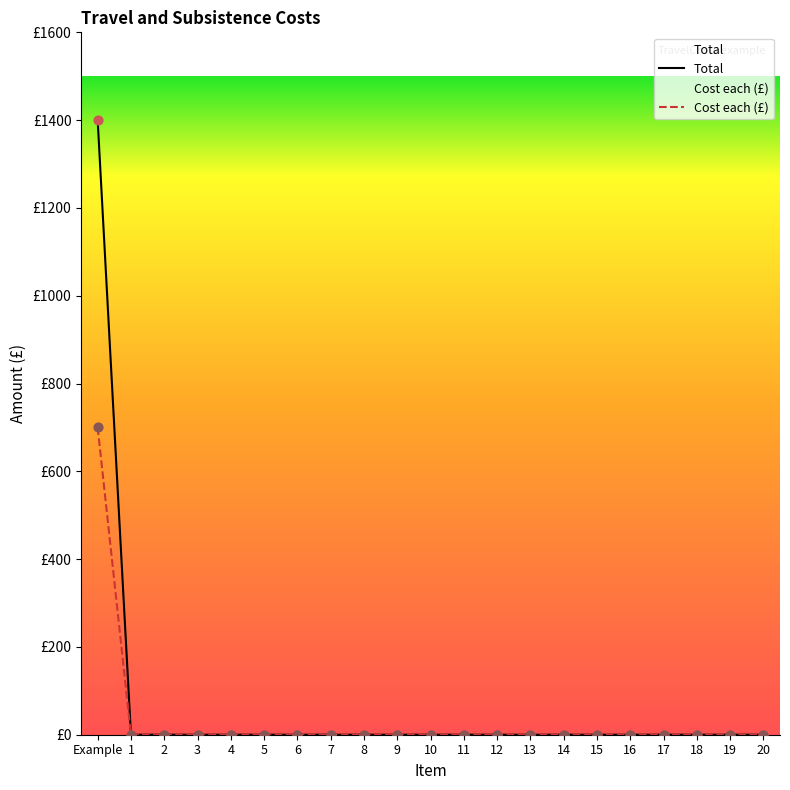

Which series reaches the maximum Y coordinate?

Total